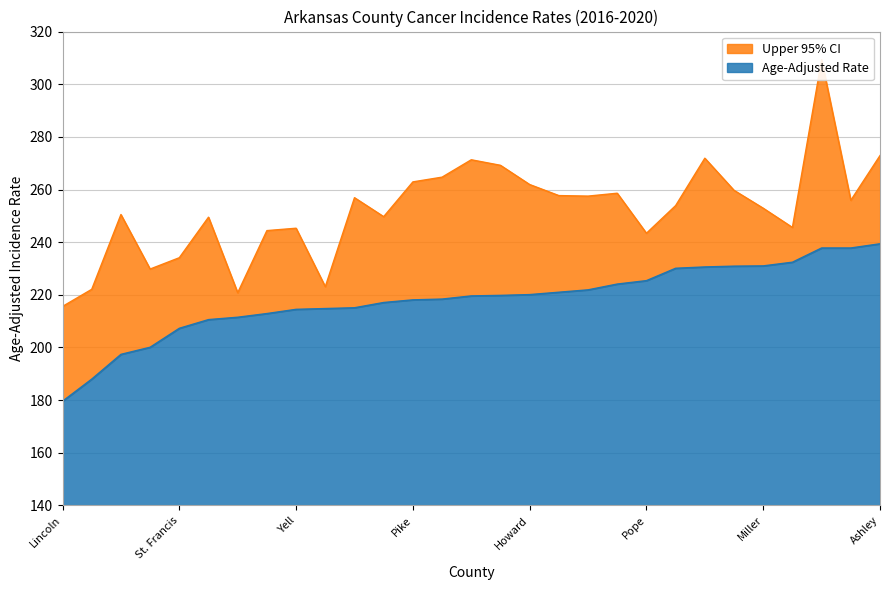

At which label does Age-Adjusted Rate reach its minimum?

Lincoln